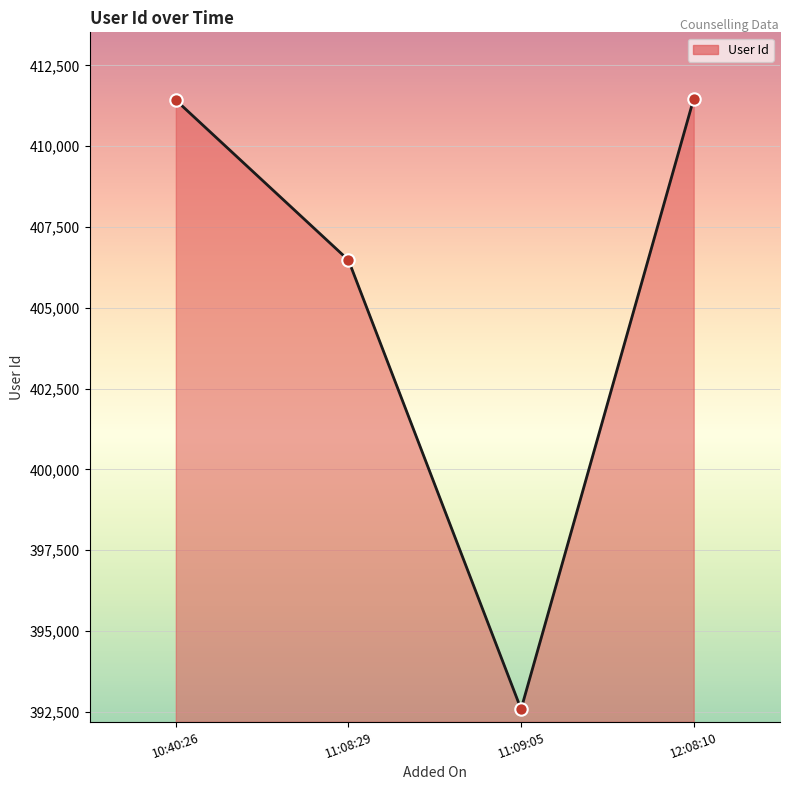

What is the ratio of the value at 11:08:29 to the value at 10:40:26?

1.0